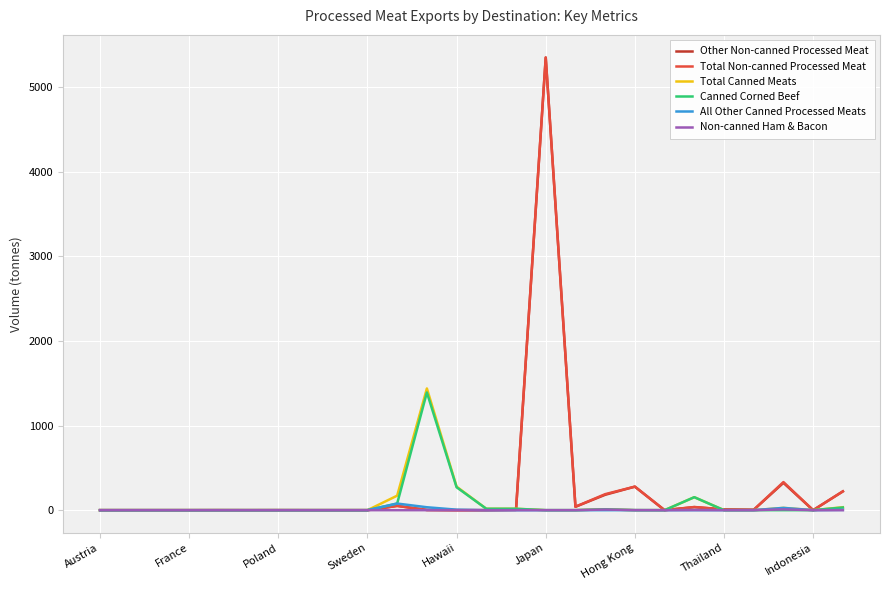

What is the maximum value shown in the chart?

5346.4